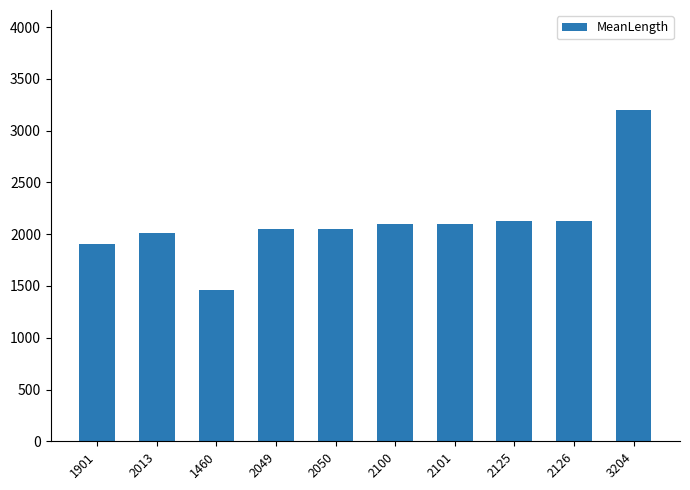

Between 2013 and 2126, which is larger?

2126